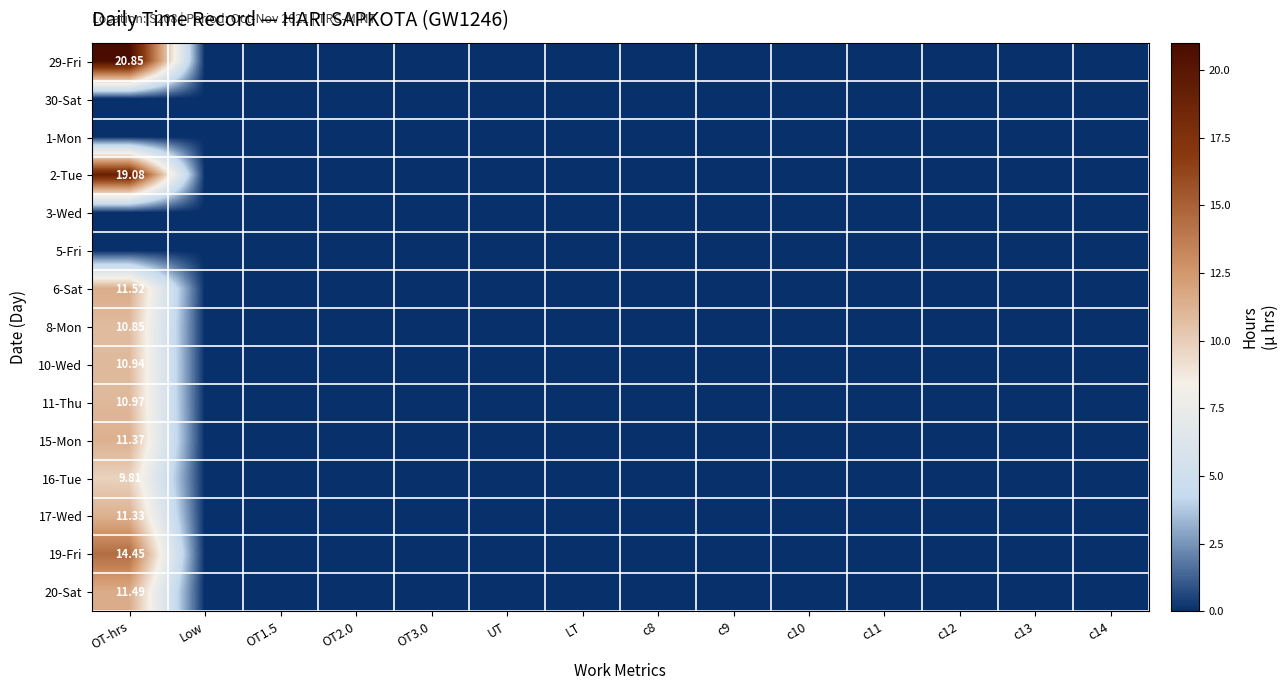

Rank the series at c8 from lowest to highest value.

29-Fri, 30-Sat, 1-Mon, 2-Tue, 3-Wed, 5-Fri, 6-Sat, 8-Mon, 10-Wed, 11-Thu, 15-Mon, 16-Tue, 17-Wed, 19-Fri, 20-Sat